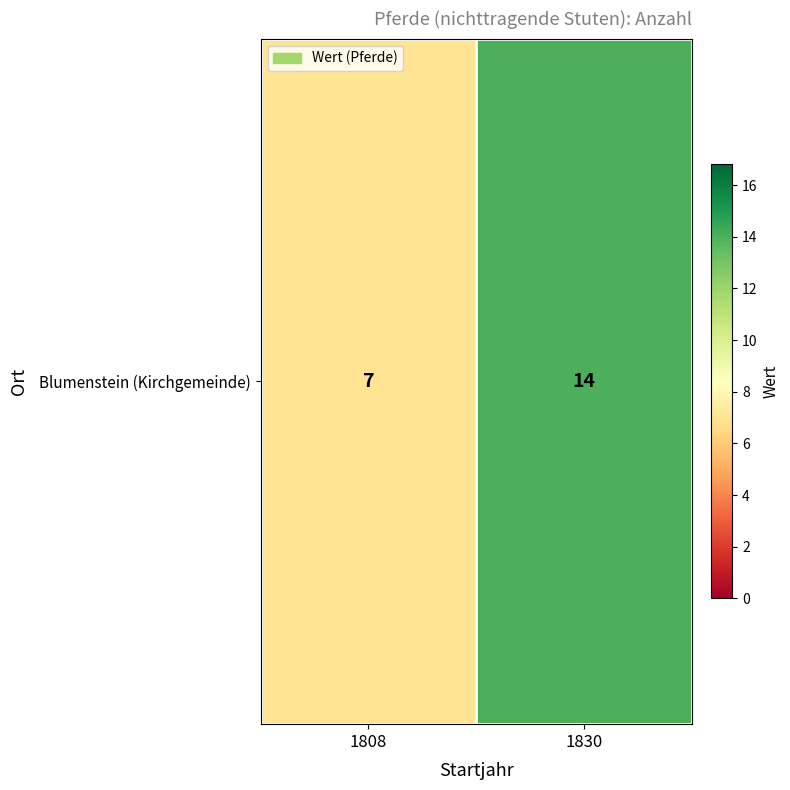

Which has a higher value, 1808 or 1830?

1830